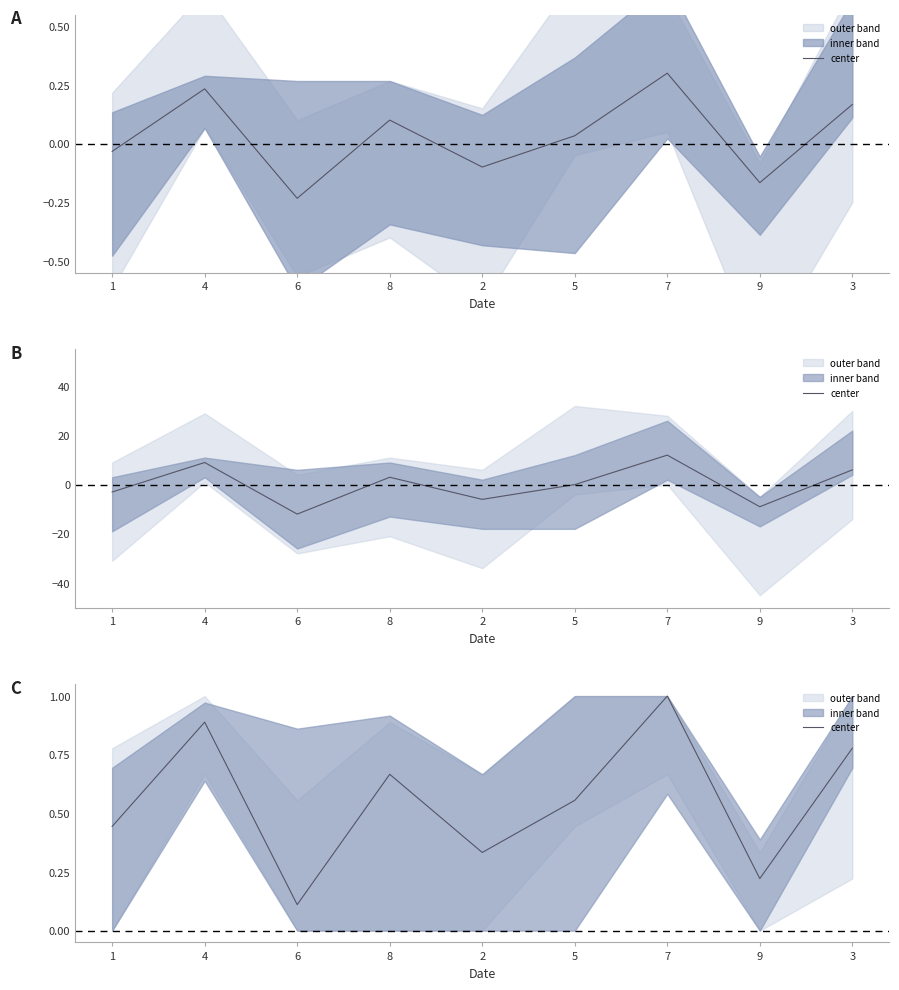

How many values are between 0 and 1?

9